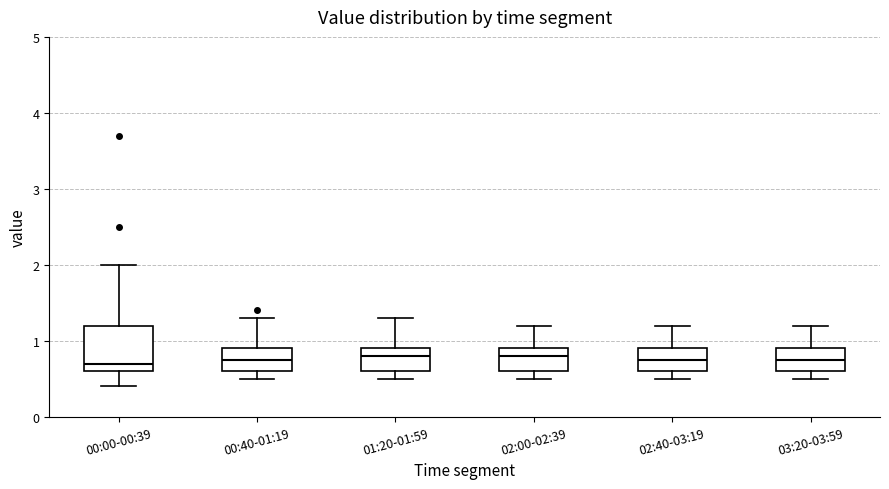

Reading left to right, read every box against the y-axis: the position of its median line, the range the box covers, and the ends of its whiskers. The values are not printed on the chart, so give them approximately, as read against the axis.

00:00-00:39: median 0.7, box 0.6 to 1.2, whiskers 0.4 to 2.0
00:40-01:19: median 0.8, box 0.6 to 0.9, whiskers 0.5 to 1.3
01:20-01:59: median 0.8, box 0.6 to 0.9, whiskers 0.5 to 1.3
02:00-02:39: median 0.8, box 0.6 to 0.9, whiskers 0.5 to 1.2
02:40-03:19: median 0.8, box 0.6 to 0.9, whiskers 0.5 to 1.2
03:20-03:59: median 0.8, box 0.6 to 0.9, whiskers 0.5 to 1.2